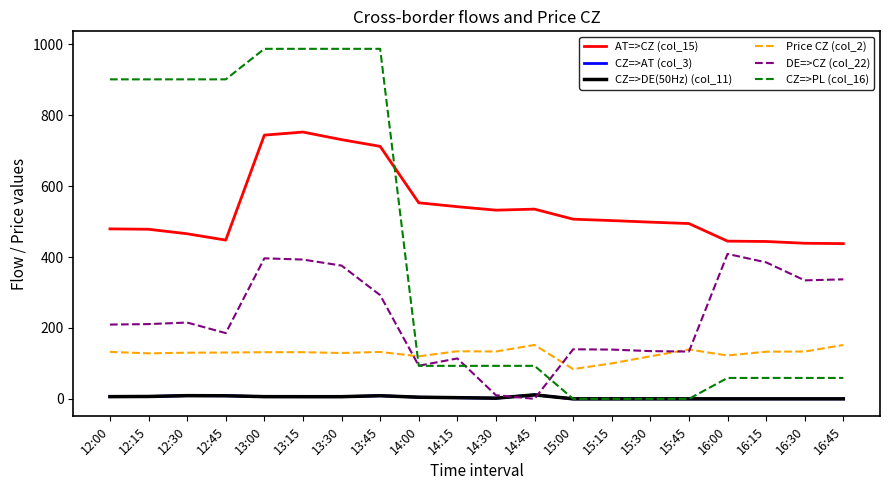

What position from the left is 16:15?

18